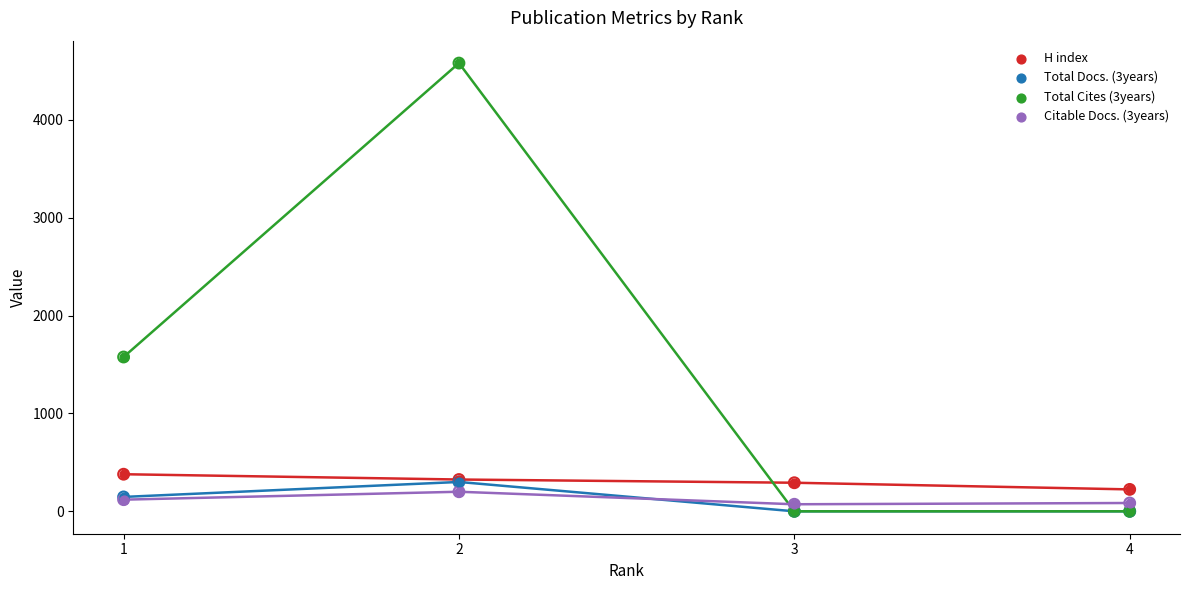

Is the value of H index at 1 greater than the value of Citable Docs. (3years) at 3?

Yes